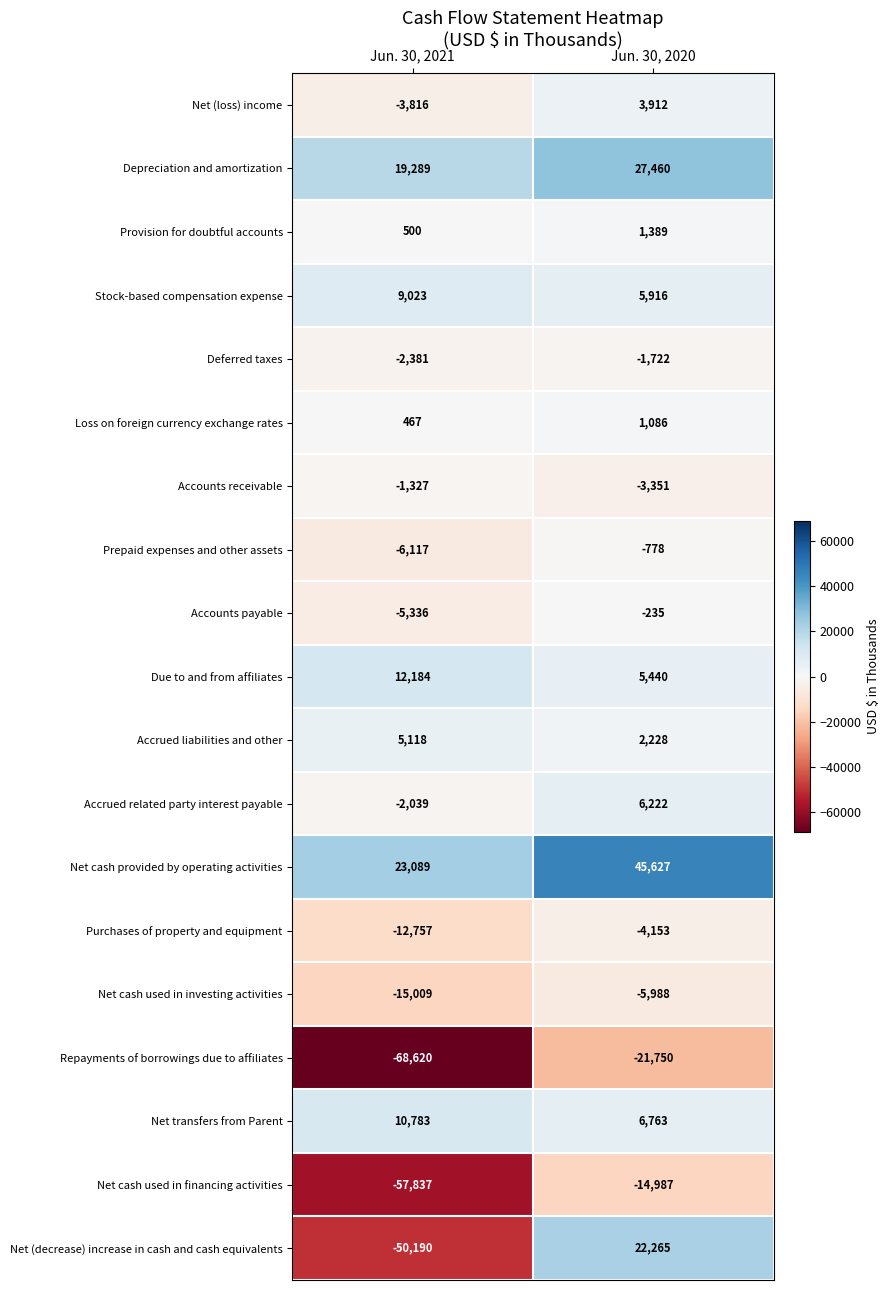

What is the average value of the Repayments of borrowings due to affiliates series?

-45185